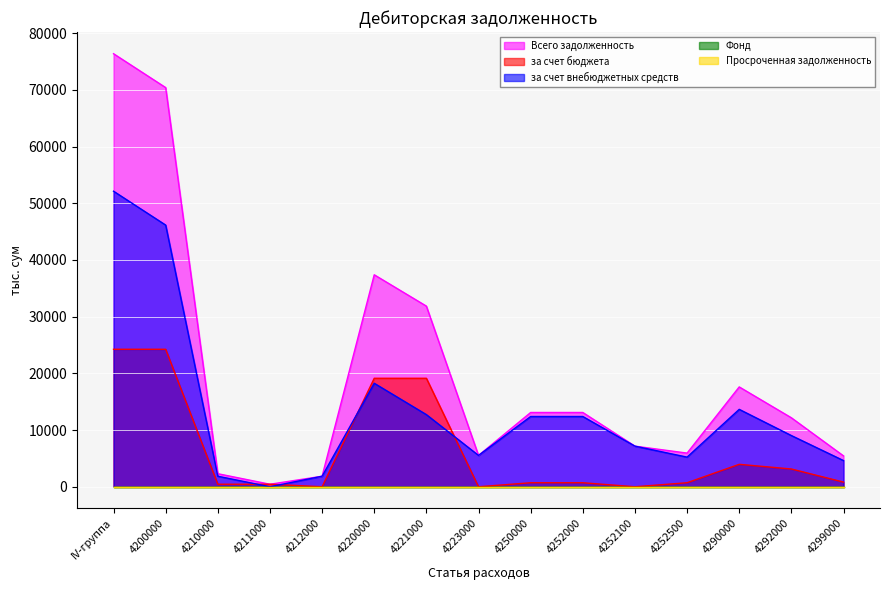

True or false: за счет внебюджетных средств has more than 2 interior local peaks.

False